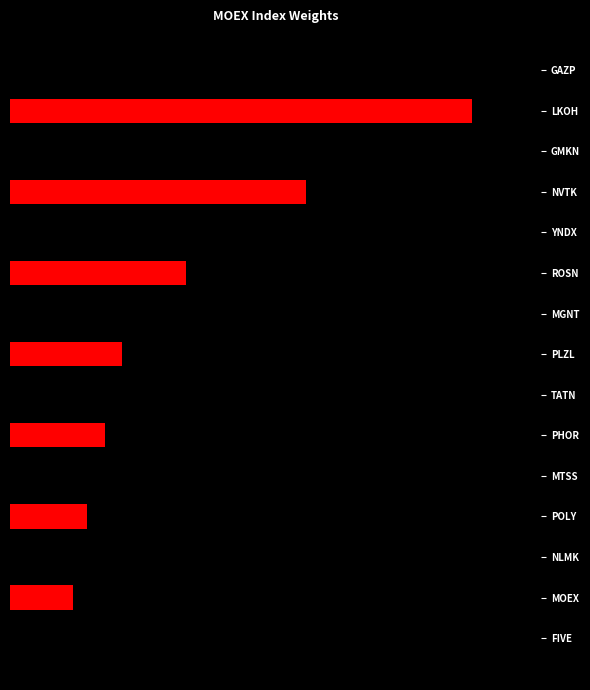

What is the average value?

0.1